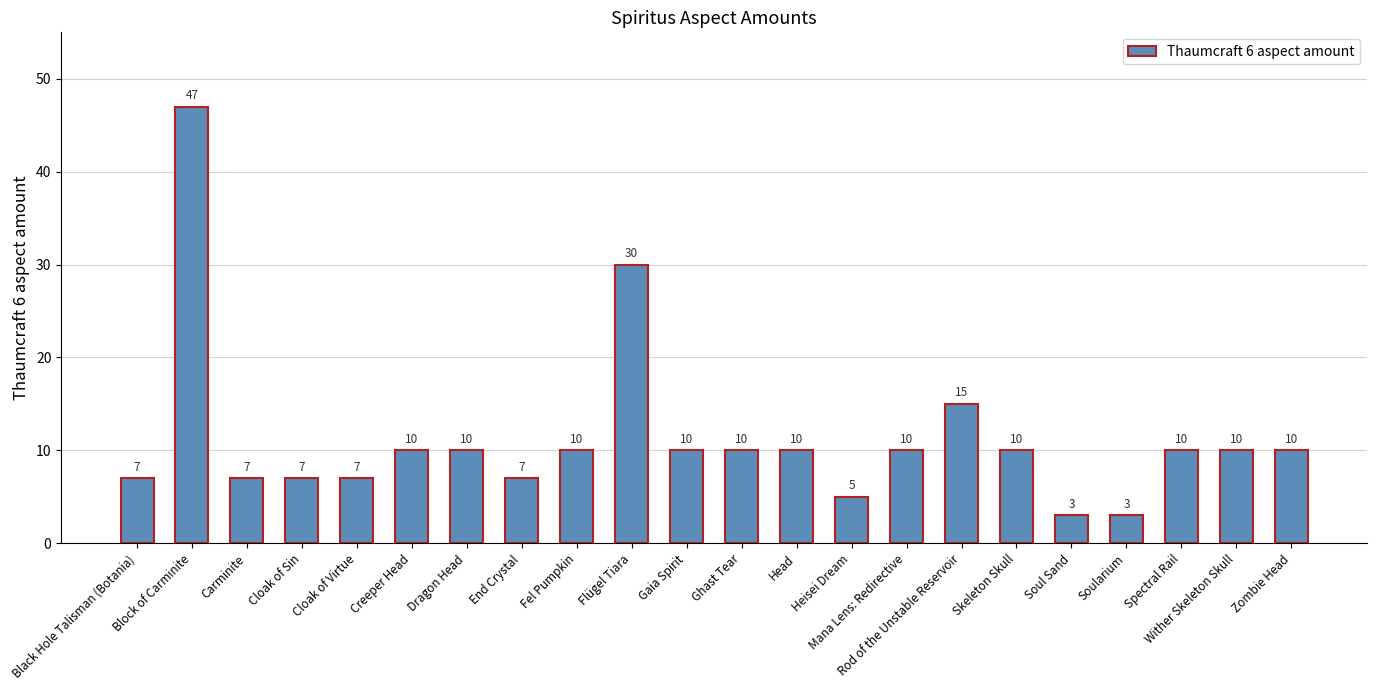

What value does the data have at Rod of the Unstable Reservoir, to the nearest 5?

15